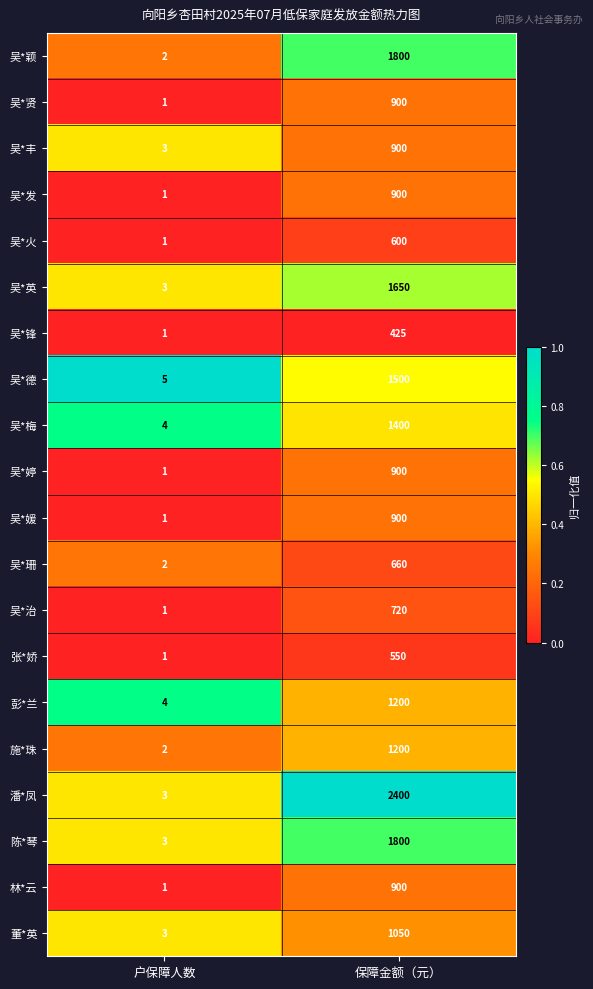

Count the number of data series in this chart.

20